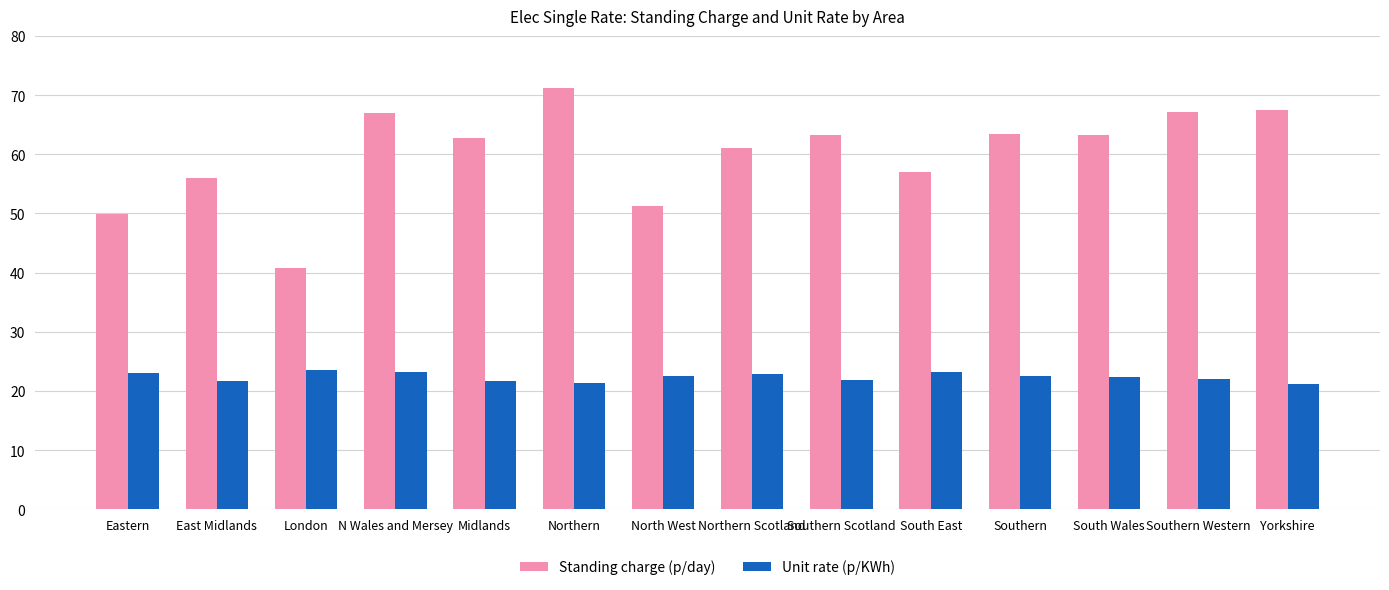

True or false: Unit rate (p/KWh) has a value of 32.8 at East Midlands.

False